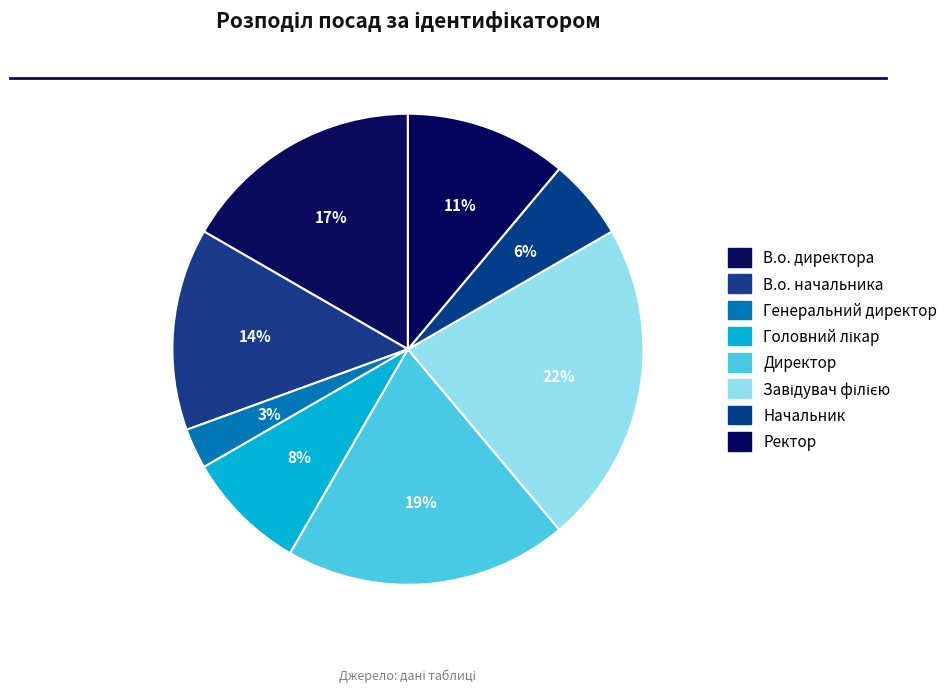

Count the number of slices in the pie.

8